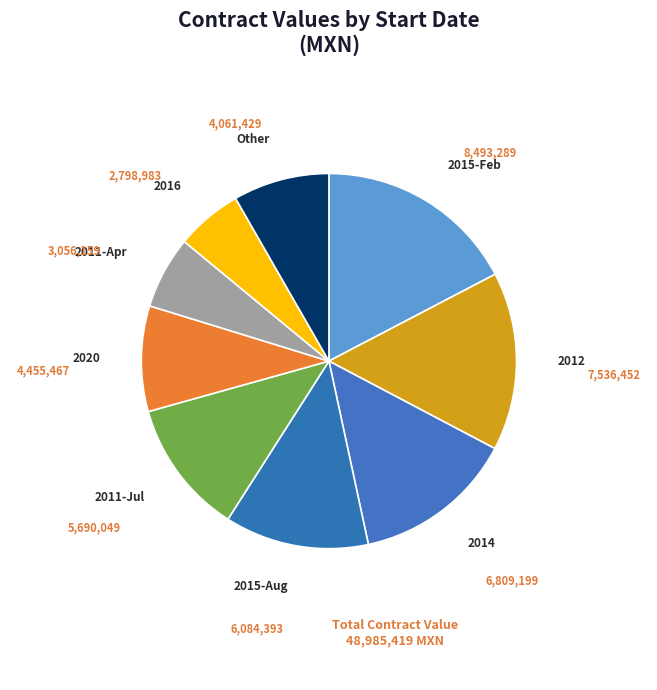

Does any single category account for the majority?

No